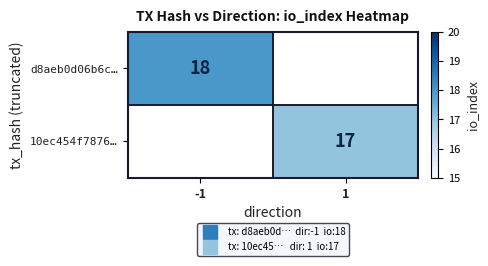

Where is d8aeb0d06b6c… nearest to the value 18?

-1